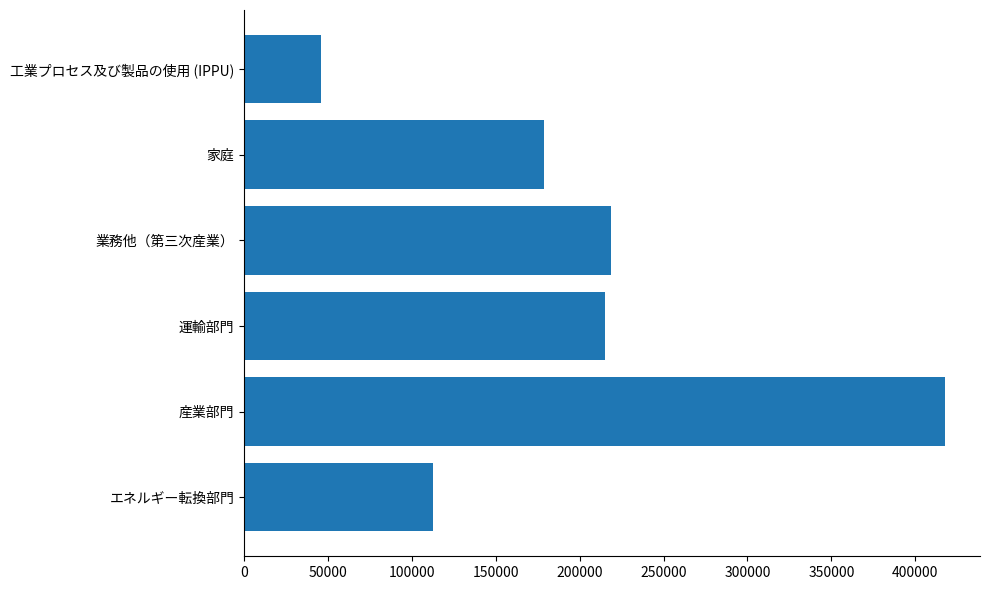

List the labels in order of value, smallest first.

工業プロセス及び製品の使用 (IPPU), エネルギー転換部門, 家庭, 運輸部門, 業務他（第三次産業）, 産業部門